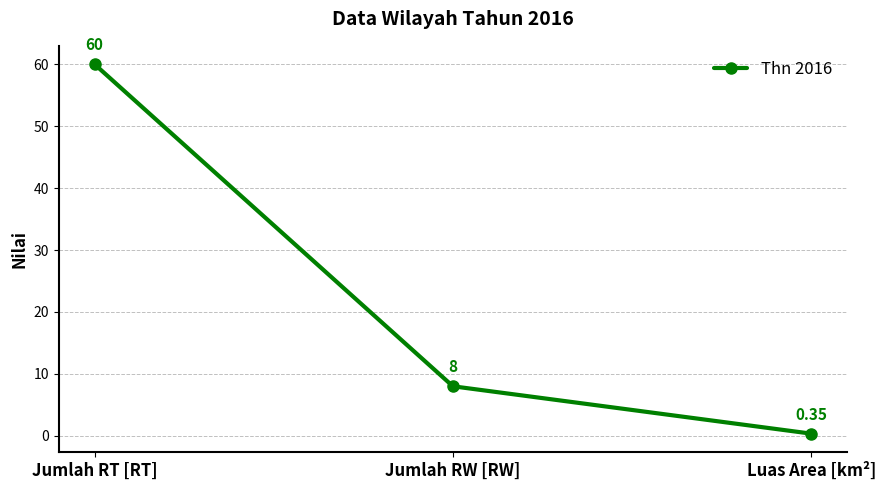

Where is the data nearest to the value 30?

Jumlah RW [RW]